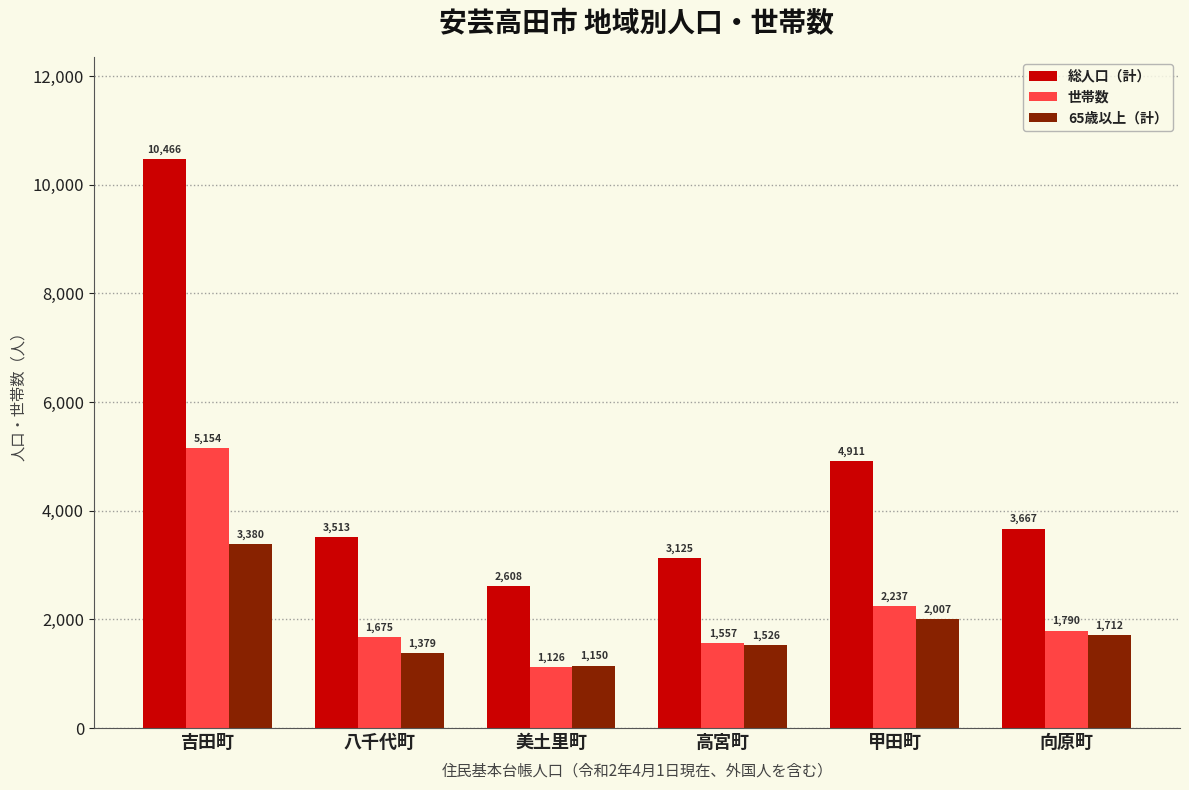

Which series changed the most between 吉田町 and 向原町?

総人口（計）